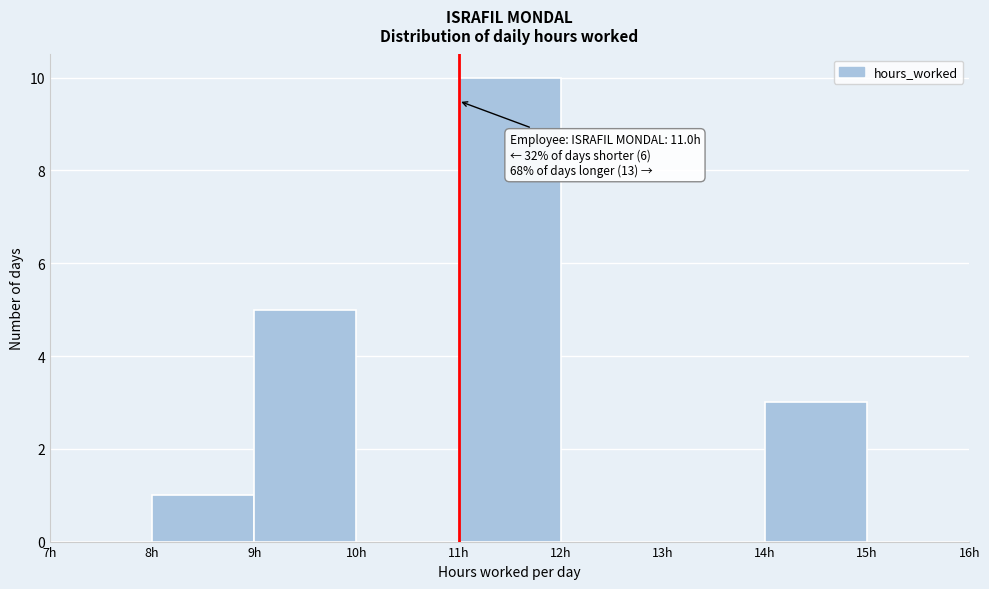

Over which range of the x-axis is the bar tallest?

11 to 12